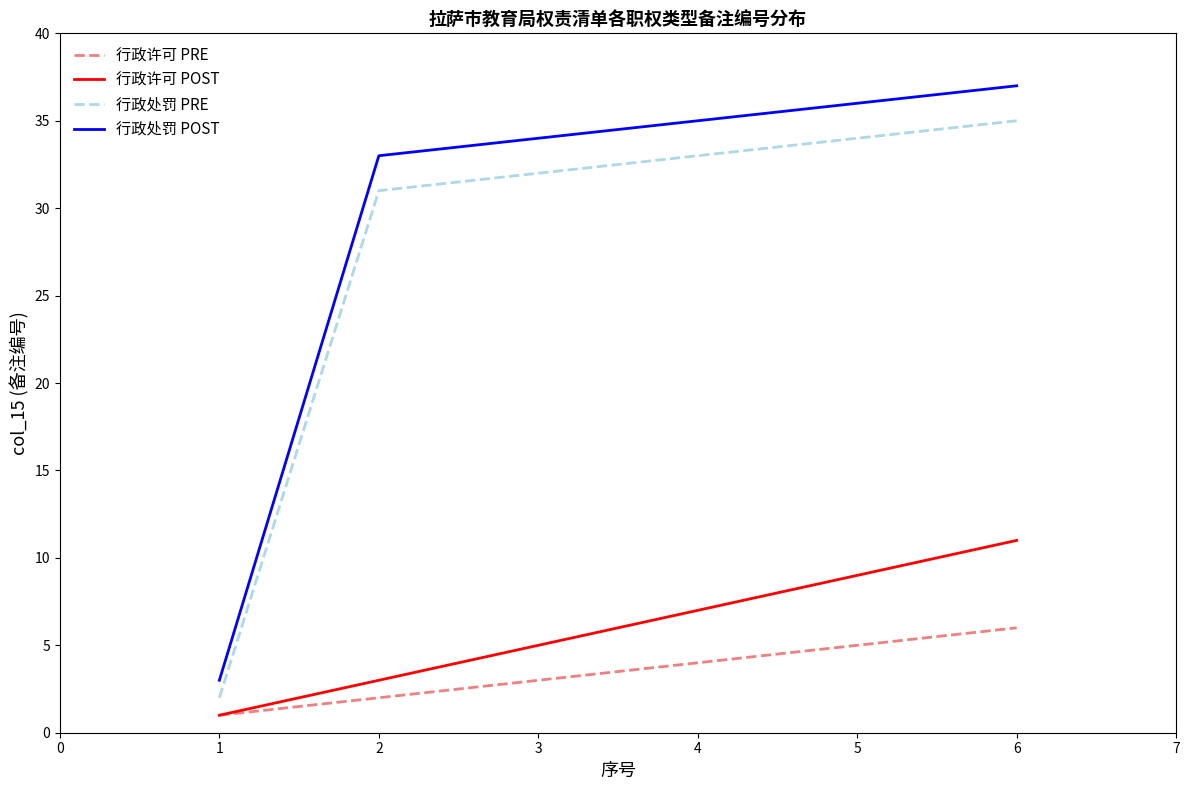

True or false: 行政处罚 POST has more than 1 points higher than both neighbors.

False